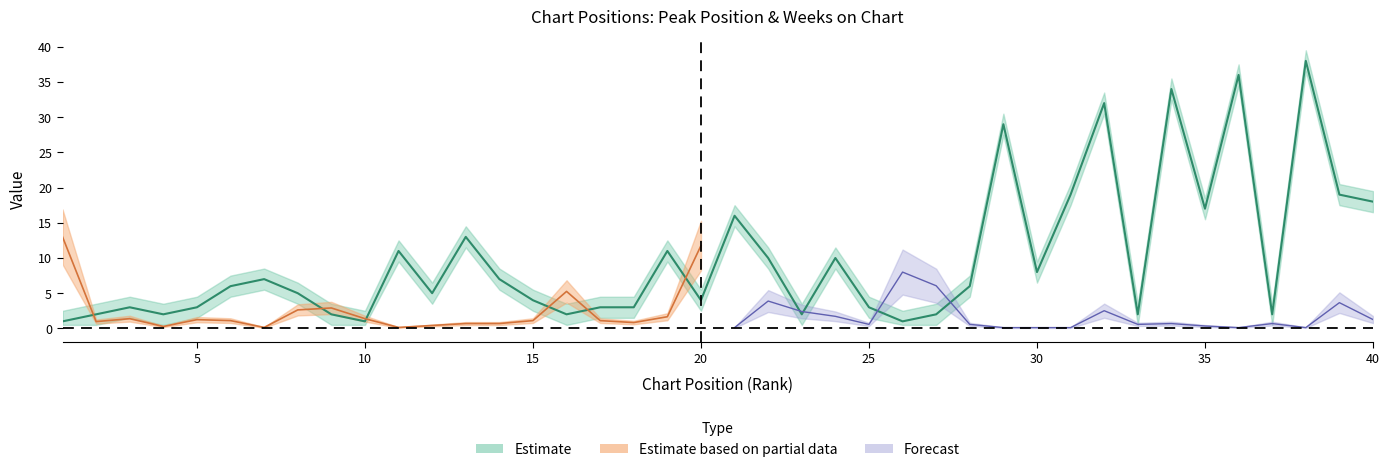

What is the value of the 30th point from the left?

8